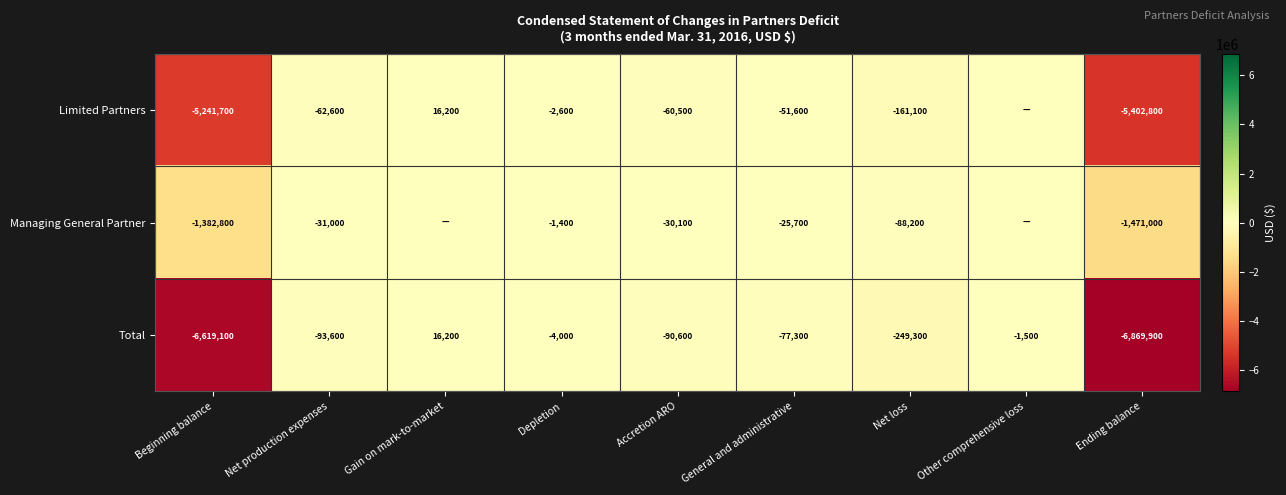

The value of Total at Net production expenses is -93600. True or false?

True